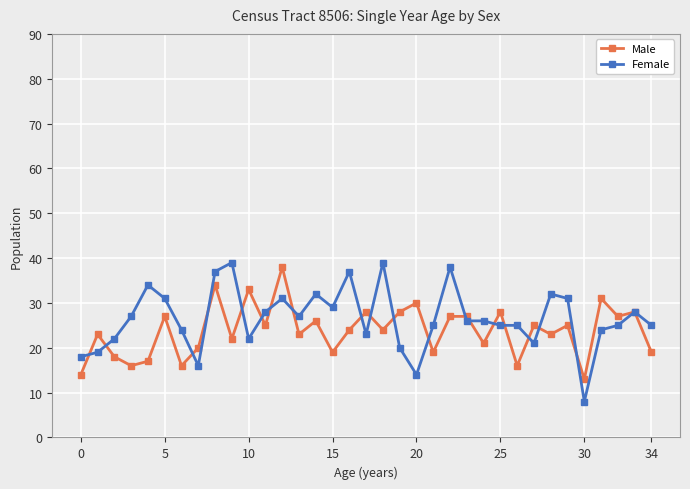

Count the number of categories in the chart.

35